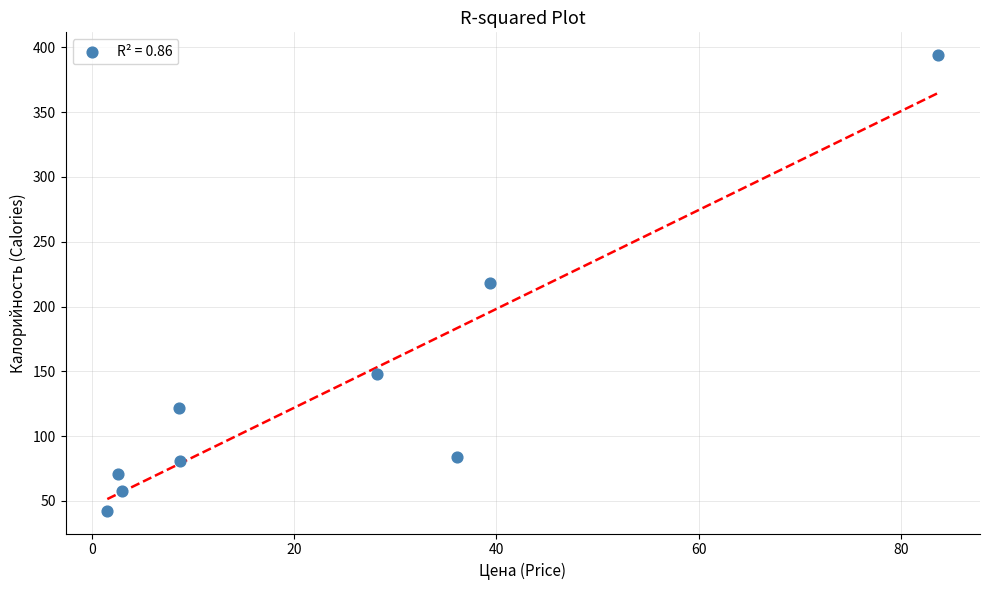

What is the average X value?

23.5